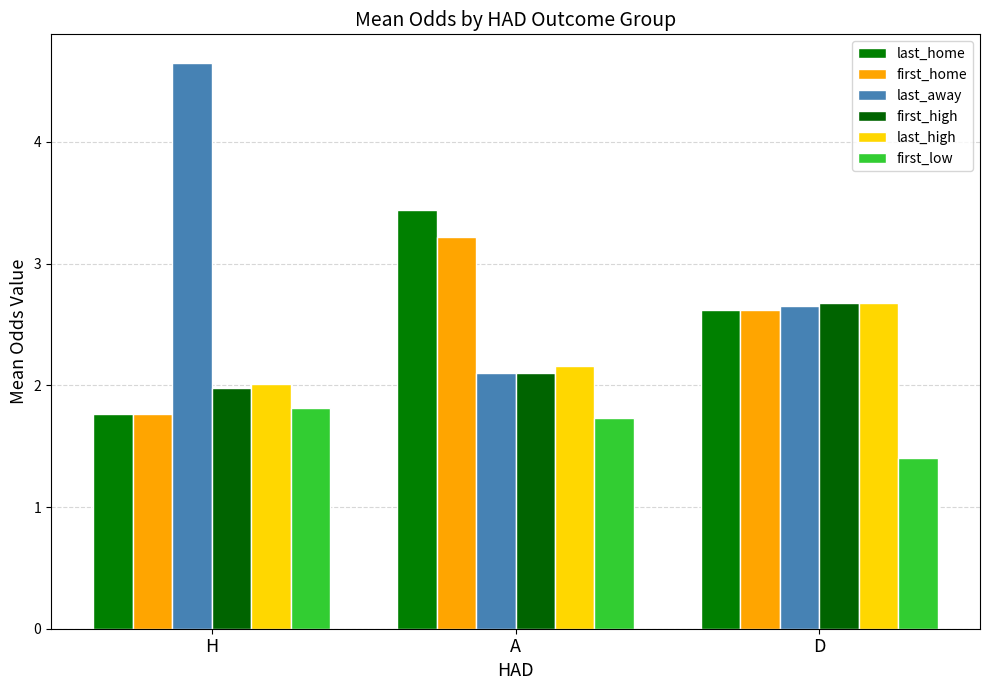

Which category has the highest value across all series?

H